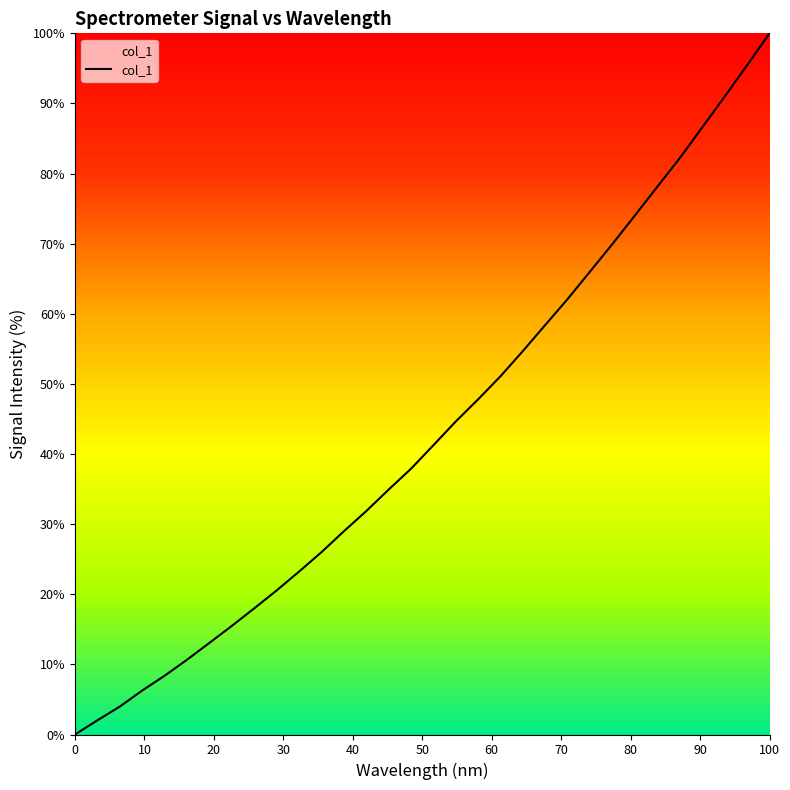

What is the maximum value shown in the chart?

100.0